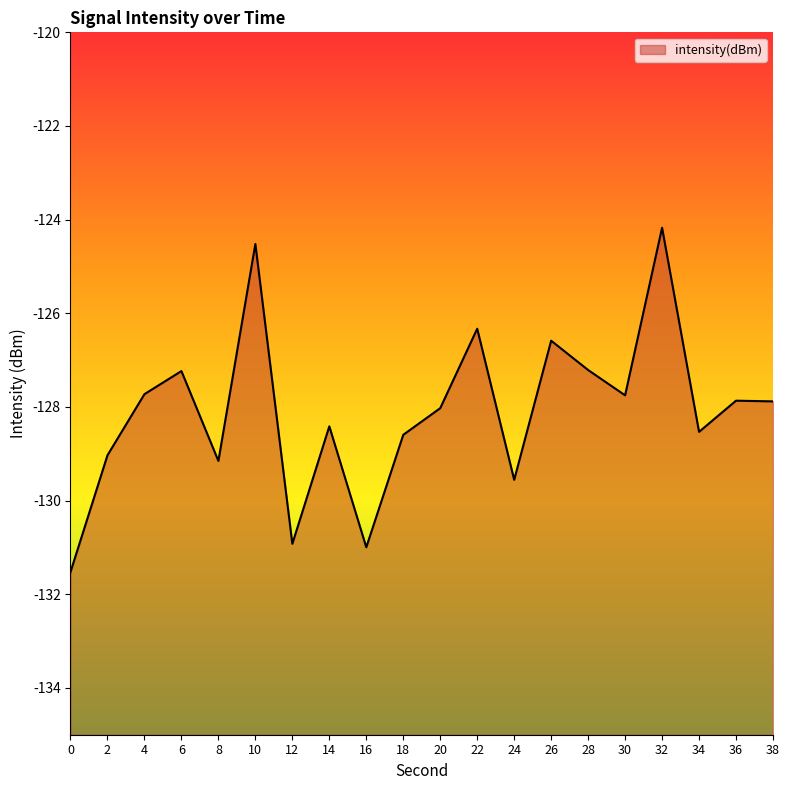

How many lines are shown in the chart?

1